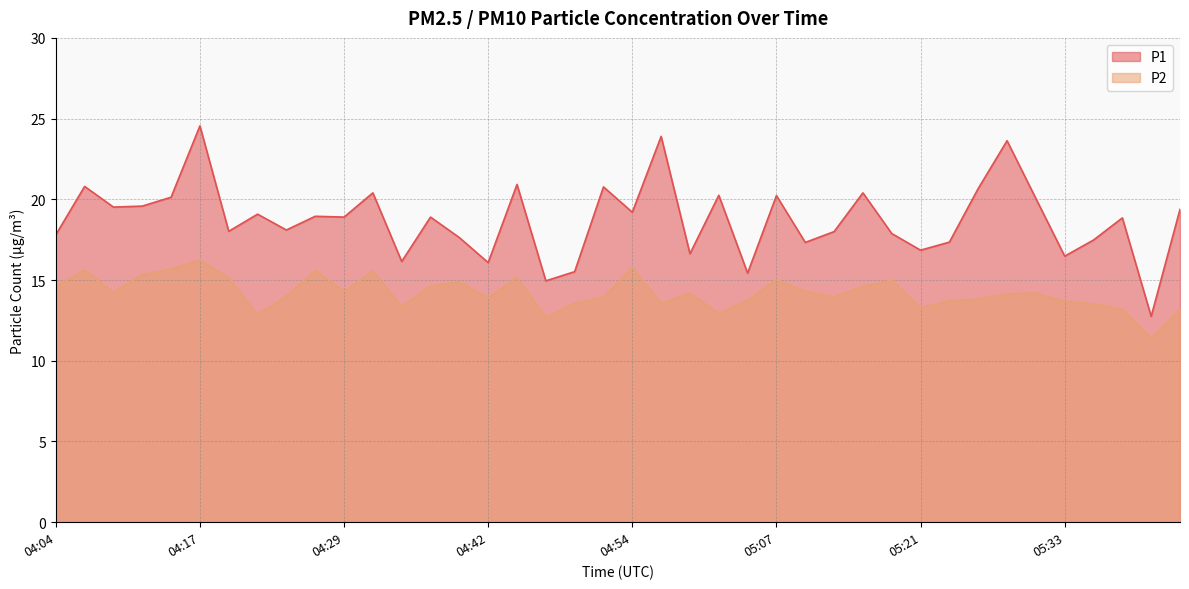

Reading left to right, transcribe all the data shown in this chart.

P1: 04:04=17.8	04:07=20.8	04:09=19.5	04:11=19.6	04:14=20.1	04:17=24.6	04:19=18.0	04:22=19.1	04:24=18.1	04:27=18.9	04:29=18.9	04:32=20.4	04:34=16.1	04:37=18.9	04:39=17.6	04:42=16.1	04:44=20.9	04:47=14.9	04:49=15.5	04:52=20.8	04:54=19.2	04:57=23.9	05:00=16.6	05:02=20.2	05:05=15.4	05:07=20.2	05:10=17.3	05:12=18.0	05:15=20.4	05:18=17.9	05:21=16.9	05:23=17.4	05:26=20.7	05:28=23.6	05:31=20.1	05:33=16.5	05:36=17.5	05:39=18.9	05:44=12.8	05:47=19.4
P2: 04:04=14.6	04:07=15.6	04:09=14.2	04:11=15.3	04:14=15.7	04:17=16.2	04:19=15.1	04:22=12.8	04:24=14.0	04:27=15.6	04:29=14.3	04:32=15.6	04:34=13.3	04:37=14.6	04:39=14.9	04:42=13.9	04:44=15.2	04:47=12.7	04:49=13.6	04:52=13.9	04:54=15.8	04:57=13.6	05:00=14.2	05:02=12.9	05:05=13.8	05:07=15.0	05:10=14.3	05:12=13.9	05:15=14.6	05:18=15.0	05:21=13.3	05:23=13.7	05:26=13.8	05:28=14.2	05:31=14.2	05:33=13.7	05:36=13.5	05:39=13.2	05:44=11.4	05:47=13.2